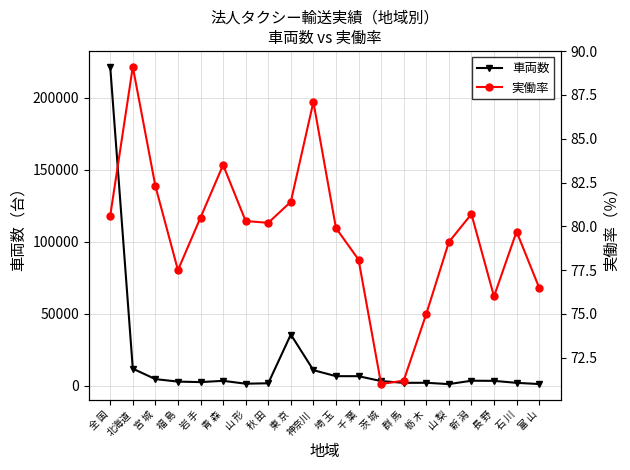

What position from the right is 栃 木?

6